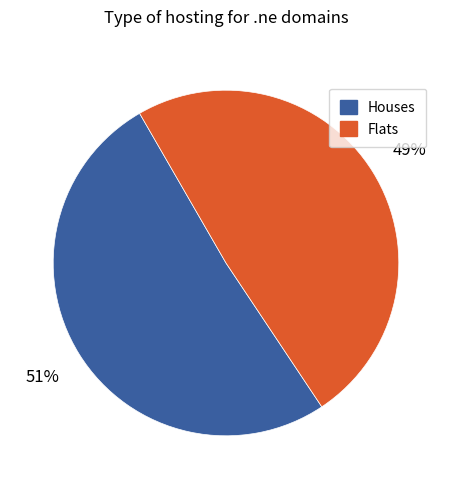

What percentage is the Houses slice, to the nearest percent?

51%